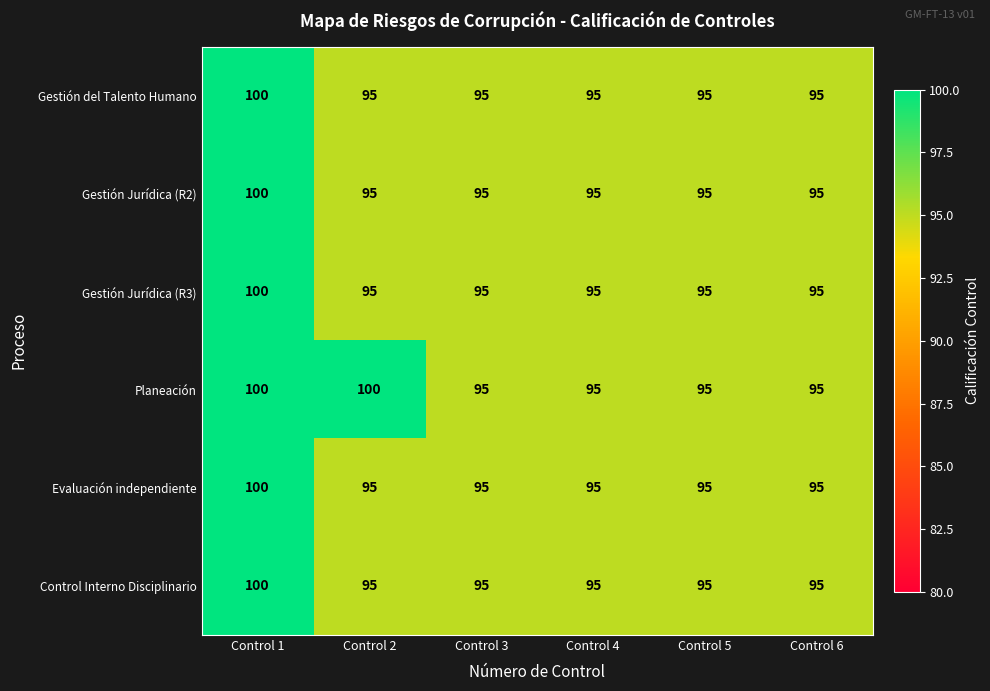

What is the greatest value displayed?

100